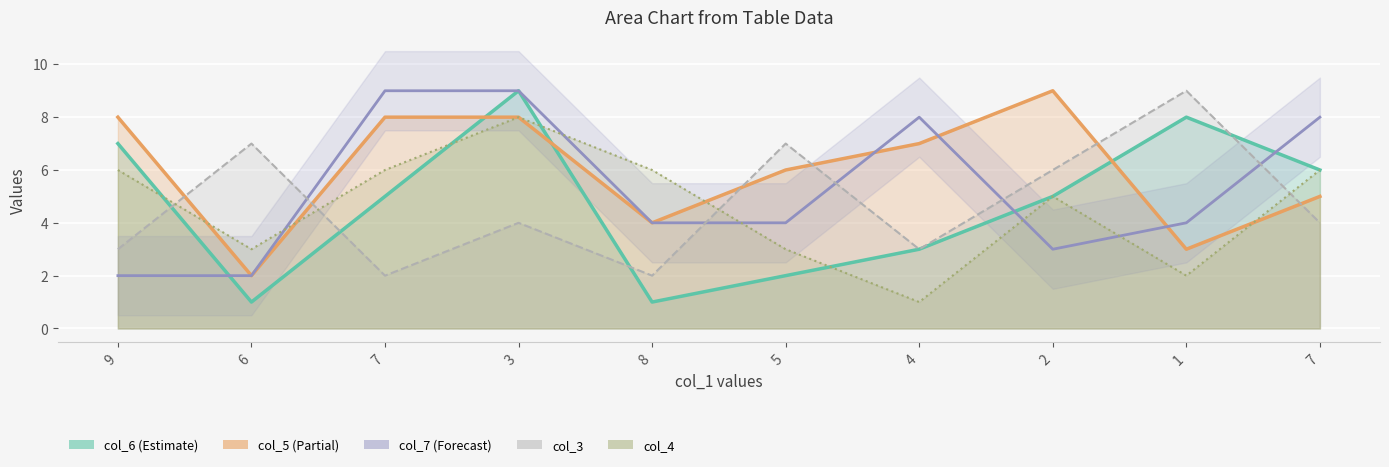

What is the smallest value displayed?

1